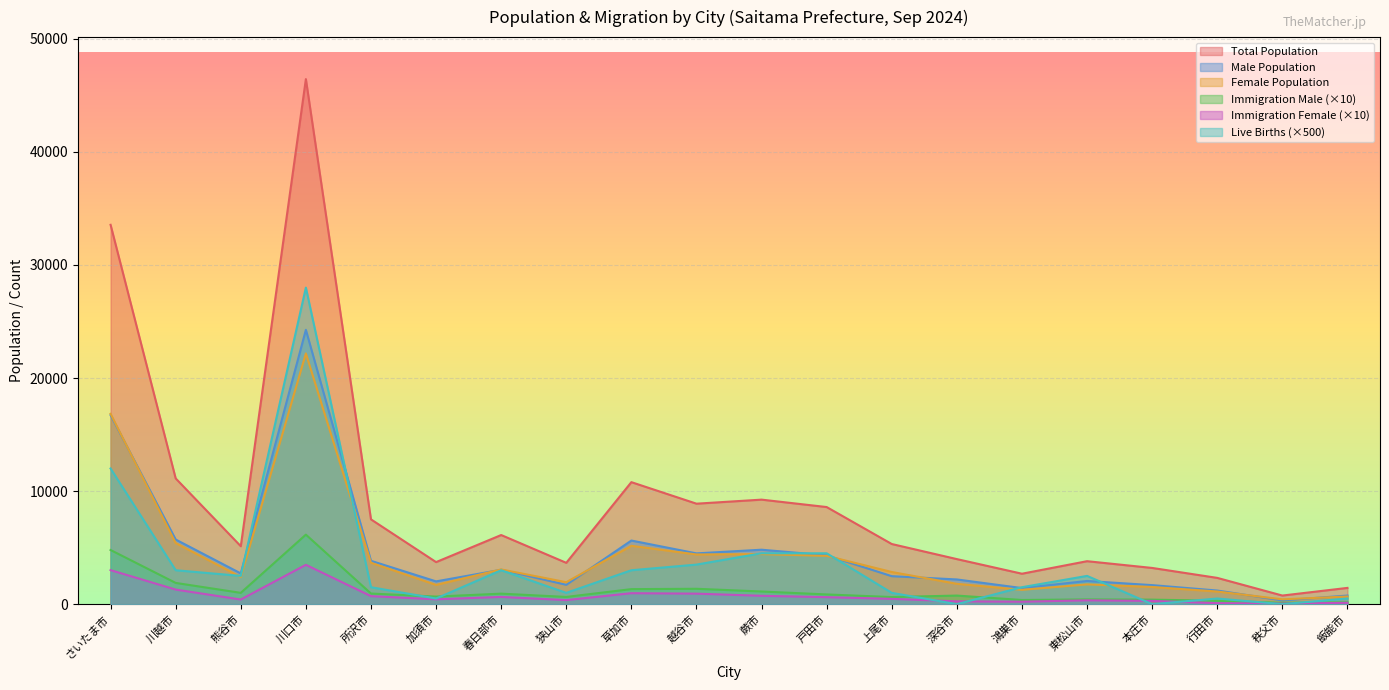

True or false: Live Births and Immigration Male intersect in this chart.

True